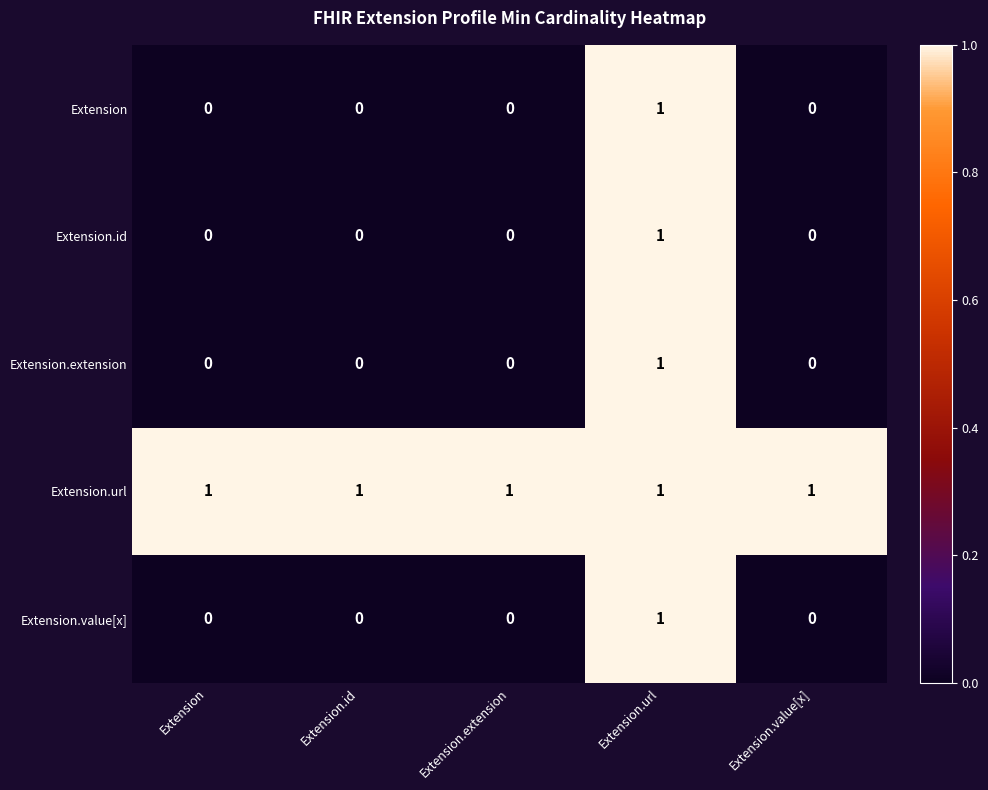

At how many categories does at least one series exceed 0?

5